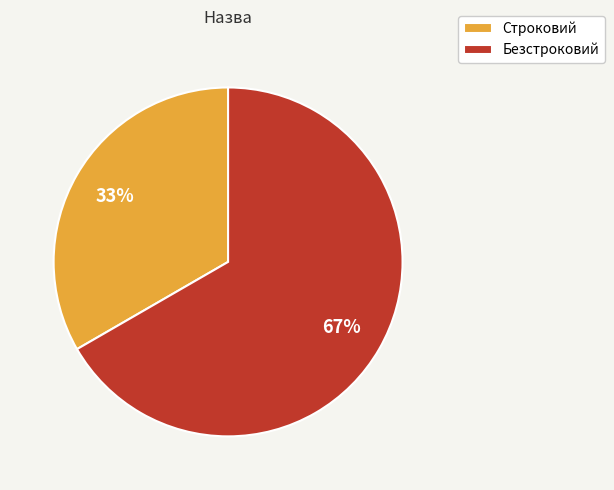

To the nearest percent, what is the average slice percentage?

50%